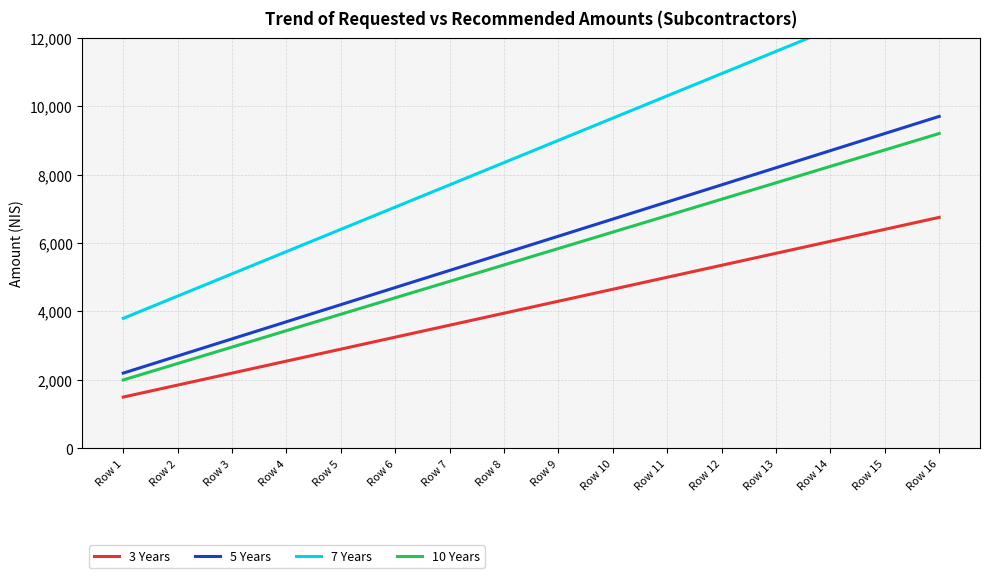

Which label corresponds to the smallest value in the chart?

Row 1